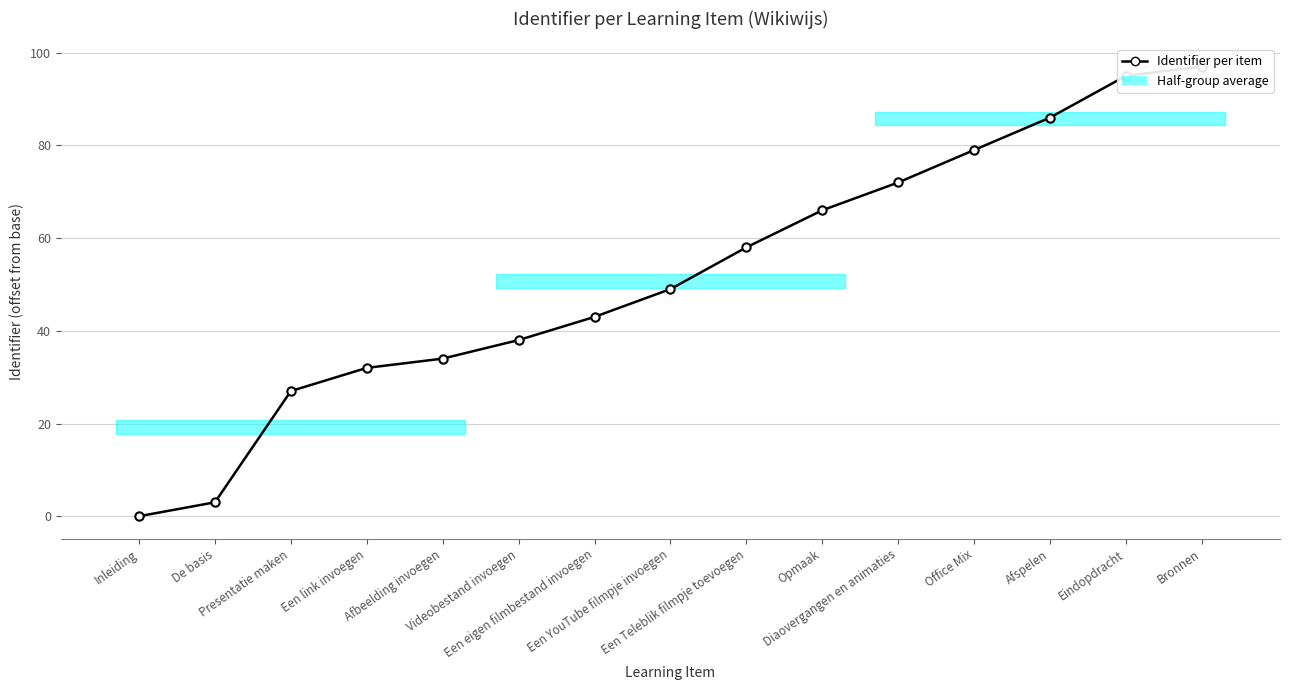

Reading left to right, what are all the values shown in this chart?

Inleiding=0	De basis=3	Presentatie maken=27	Een link invoegen=32	Afbeelding invoegen=34	Videobestand invoegen=38	Een eigen filmbestand invoegen=43	Een YouTube filmpje invoegen=49	Een Teleblik filmpje toevoegen=58	Opmaak=66	Diaovergangen en animaties=72	Office Mix=79	Afspelen=86	Eindopdracht=95	Bronnen=97